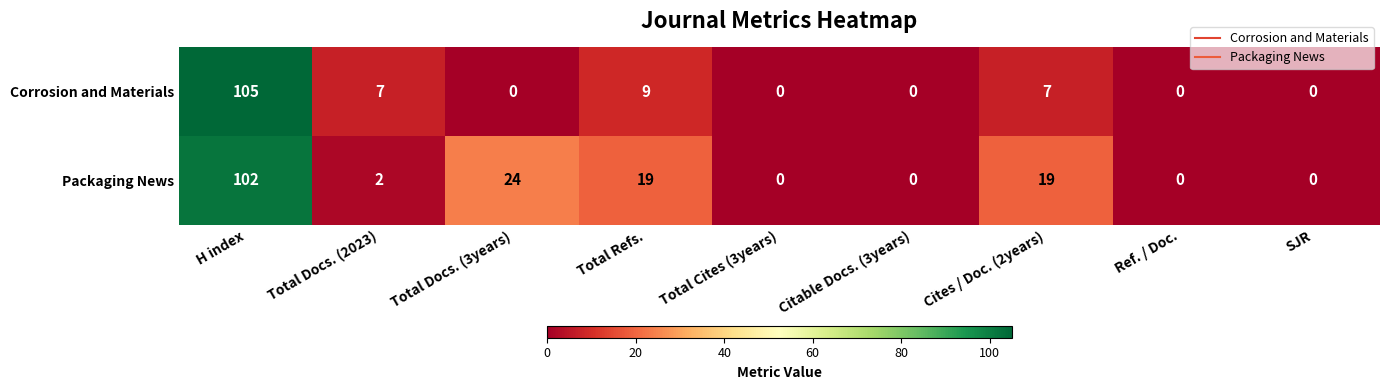

What is the maximum value shown in the chart?

105